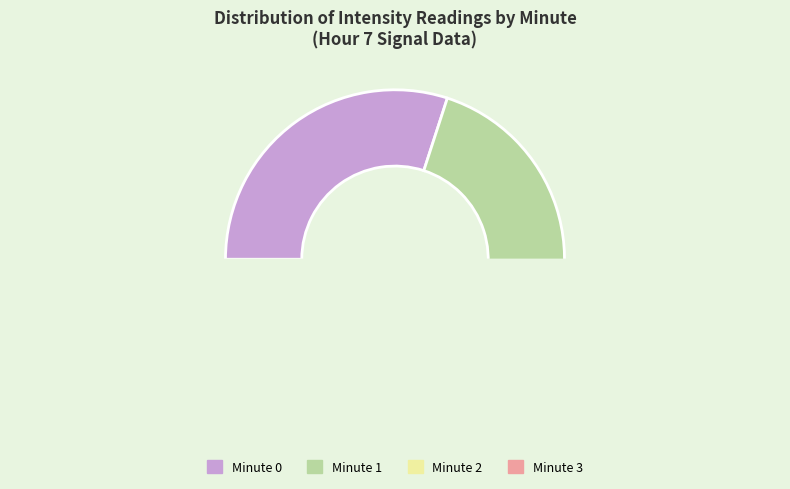

Does Minute 1 account for over 50% of the chart?

No